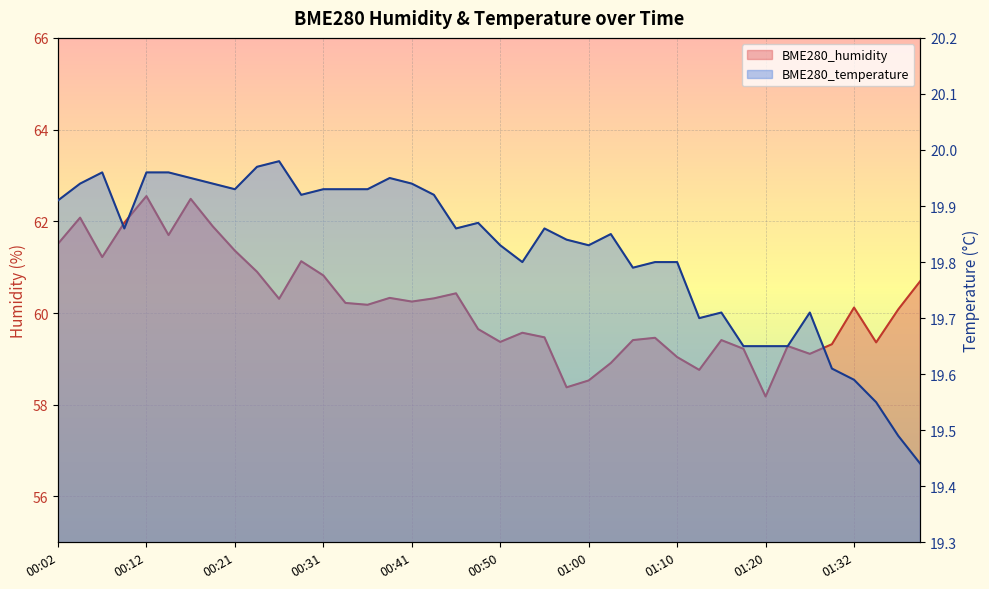

Between 01:34 and 00:58, which is larger?

01:34